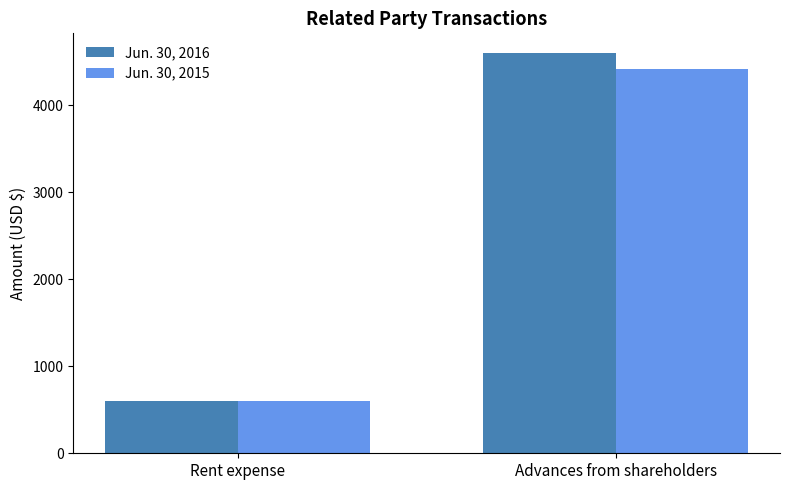

Between Rent expense and Advances from shareholders, which series saw the biggest shift?

Jun. 30, 2016